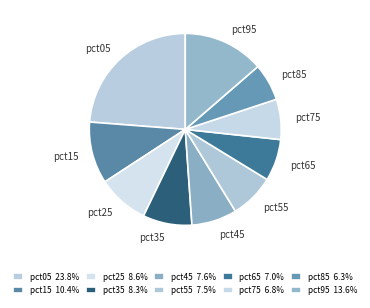

How many slices are in this pie chart?

10